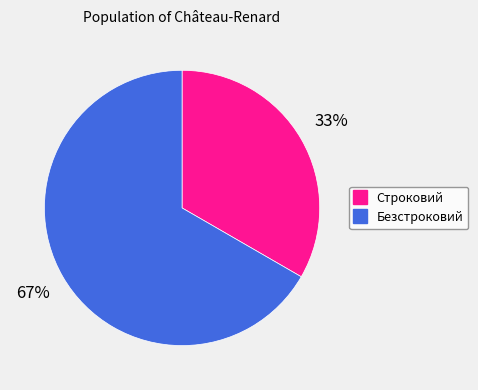

Rank the categories by value from highest to lowest.

Безстроковий, Строковий